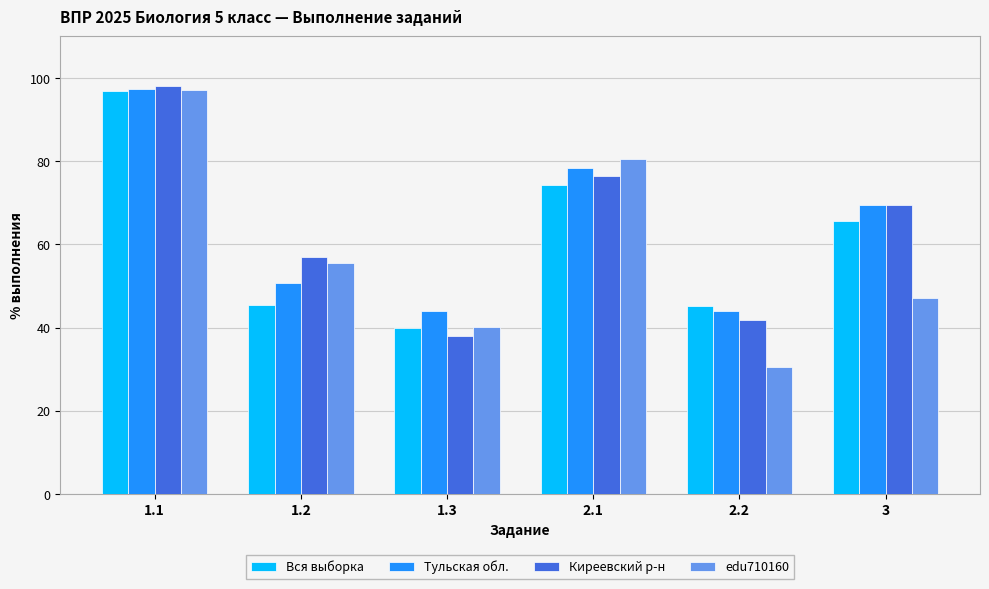

At how many categories does at least one series exceed 89?

1